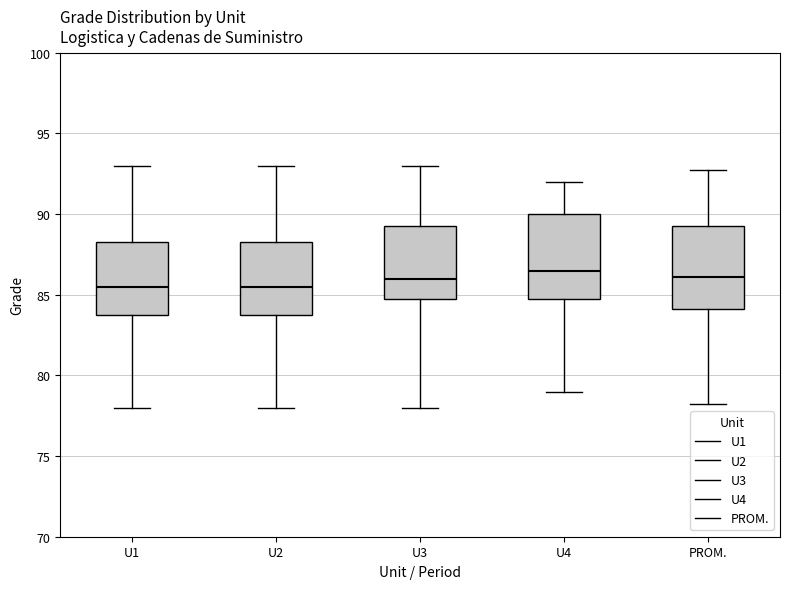

Reading left to right, transcribe this box plot: for each box, give where its median line is, the range the box spans, and where its two whiskers end, as read against the y-axis. The values are not printed on the chart, so give them approximately, as read against the axis.

U1: median 85.5, box 84.0 to 88.5, whiskers 78.0 to 93.0
U2: median 85.5, box 84.0 to 88.5, whiskers 78.0 to 93.0
U3: median 86.0, box 85.0 to 89.5, whiskers 78.0 to 93.0
U4: median 86.5, box 85.0 to 90.0, whiskers 79.0 to 92.0
PROM.: median 86.0, box 84.0 to 89.5, whiskers 78.5 to 93.0